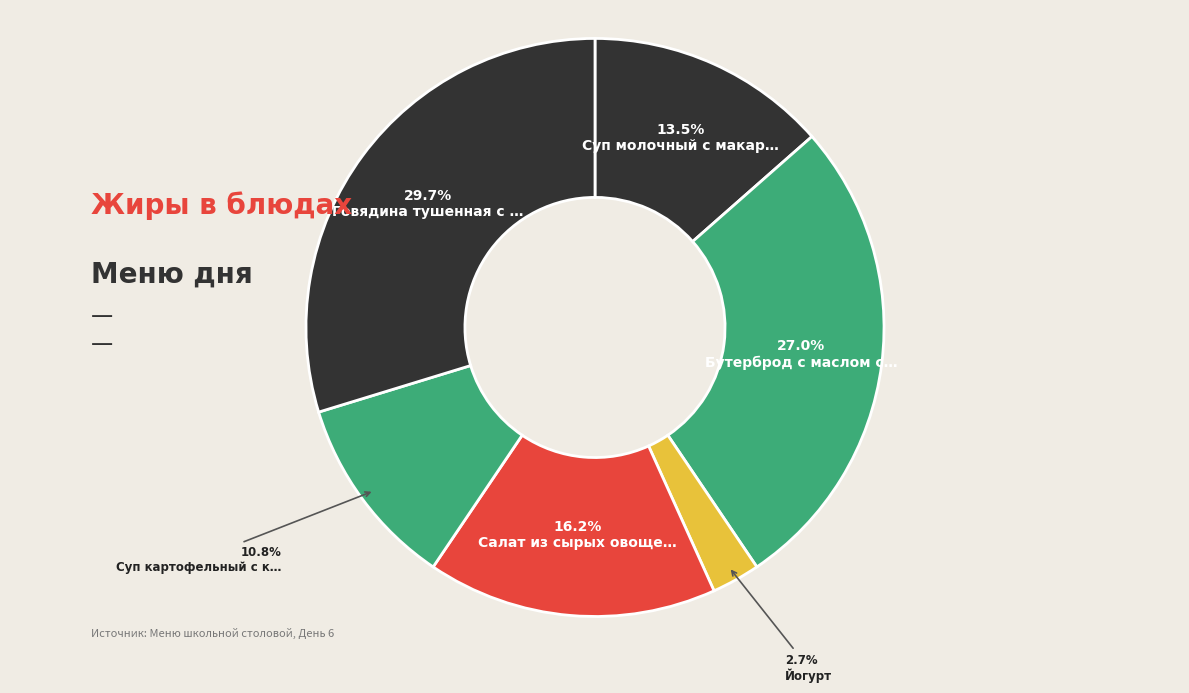

How many slices are in this pie chart?

6